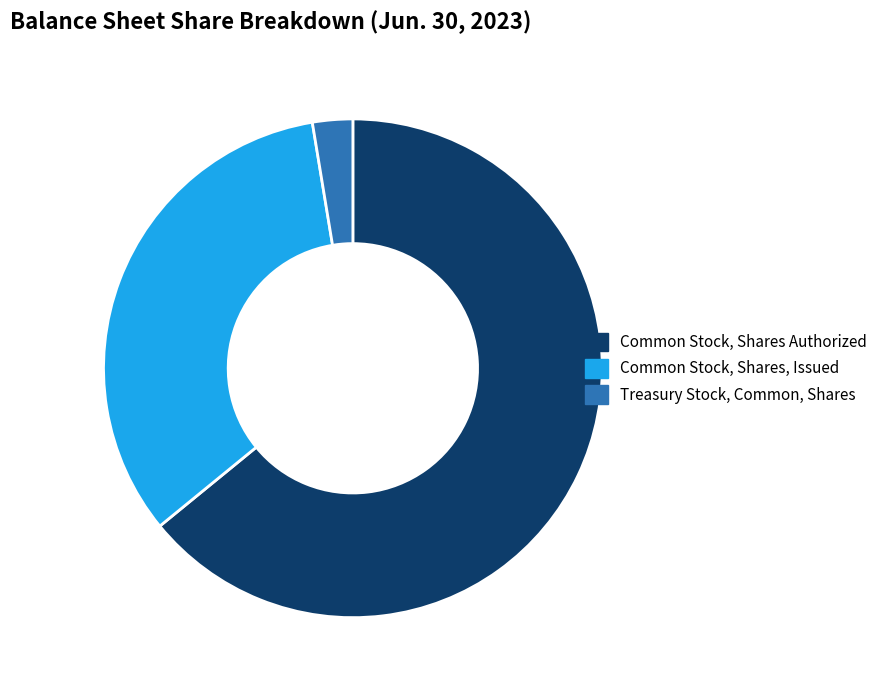

Does any single category account for the majority?

Yes